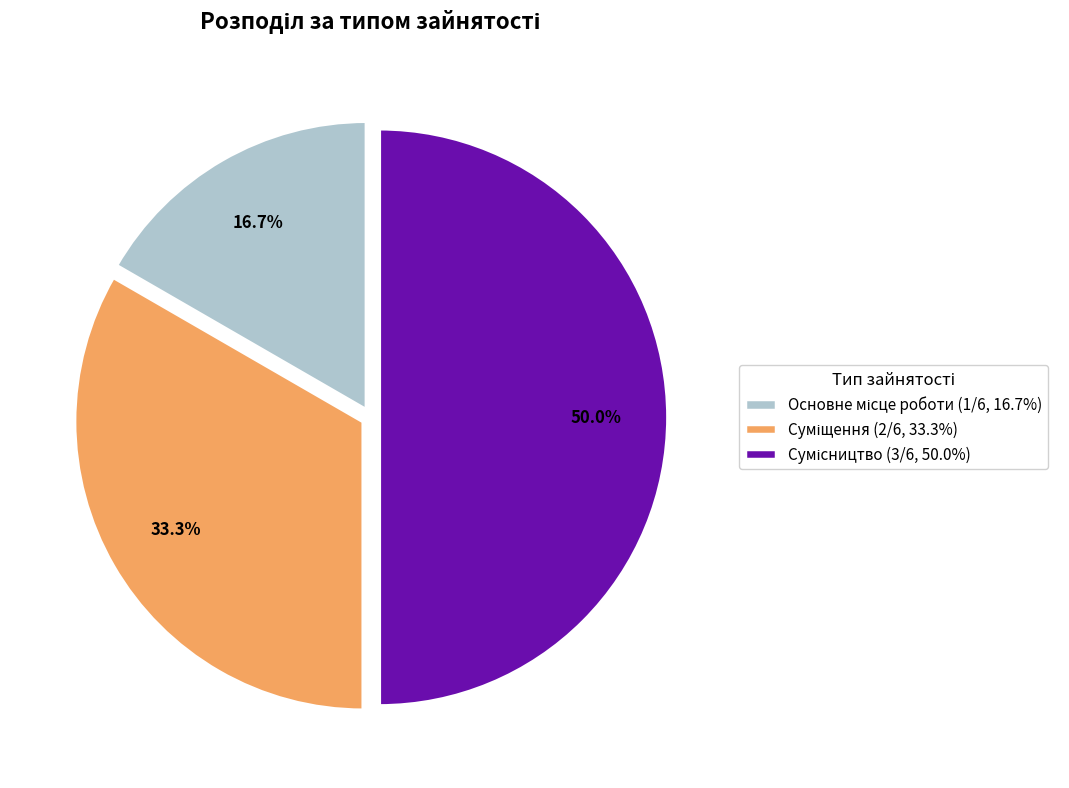

Does Основне місце роботи account for over 50% of the chart?

No